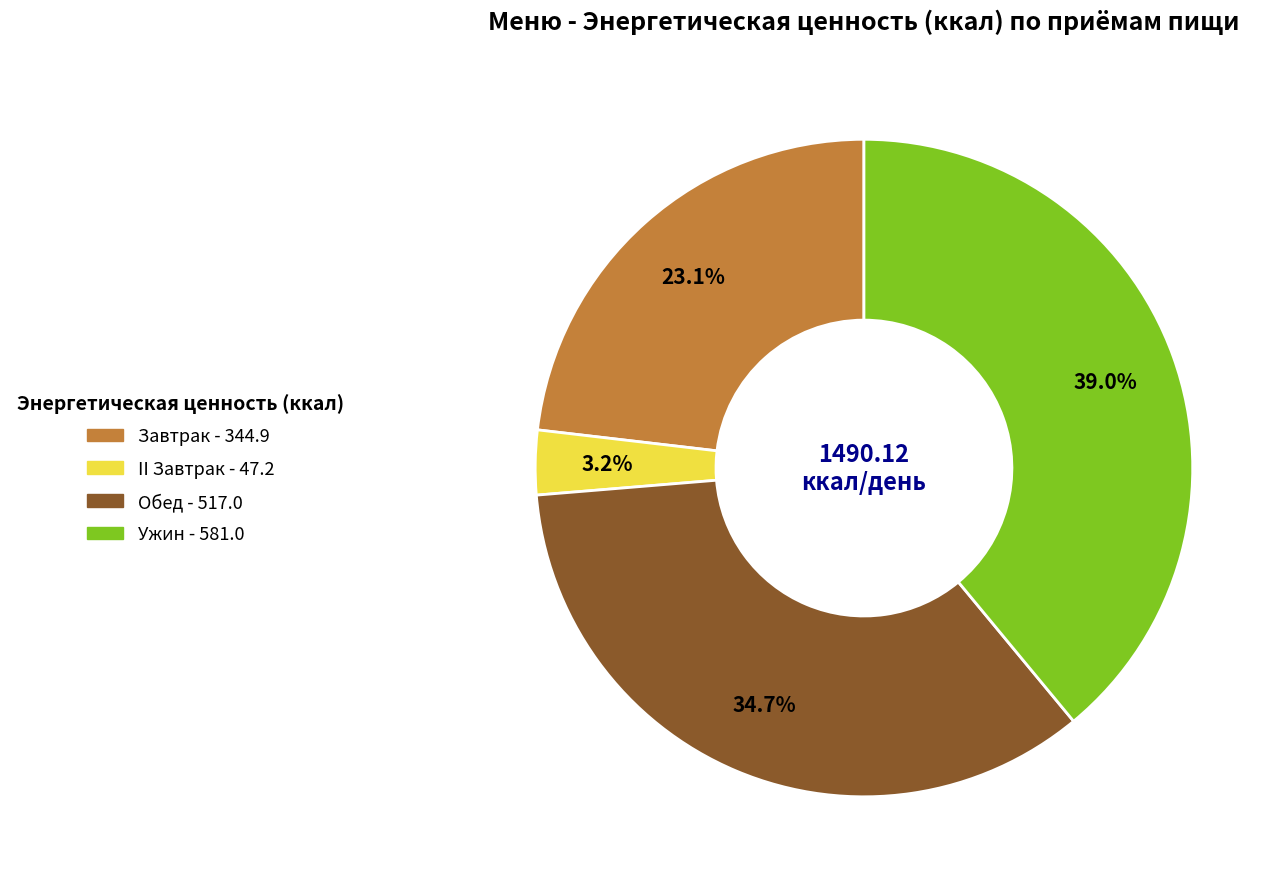

Is there a majority slice in this chart?

No